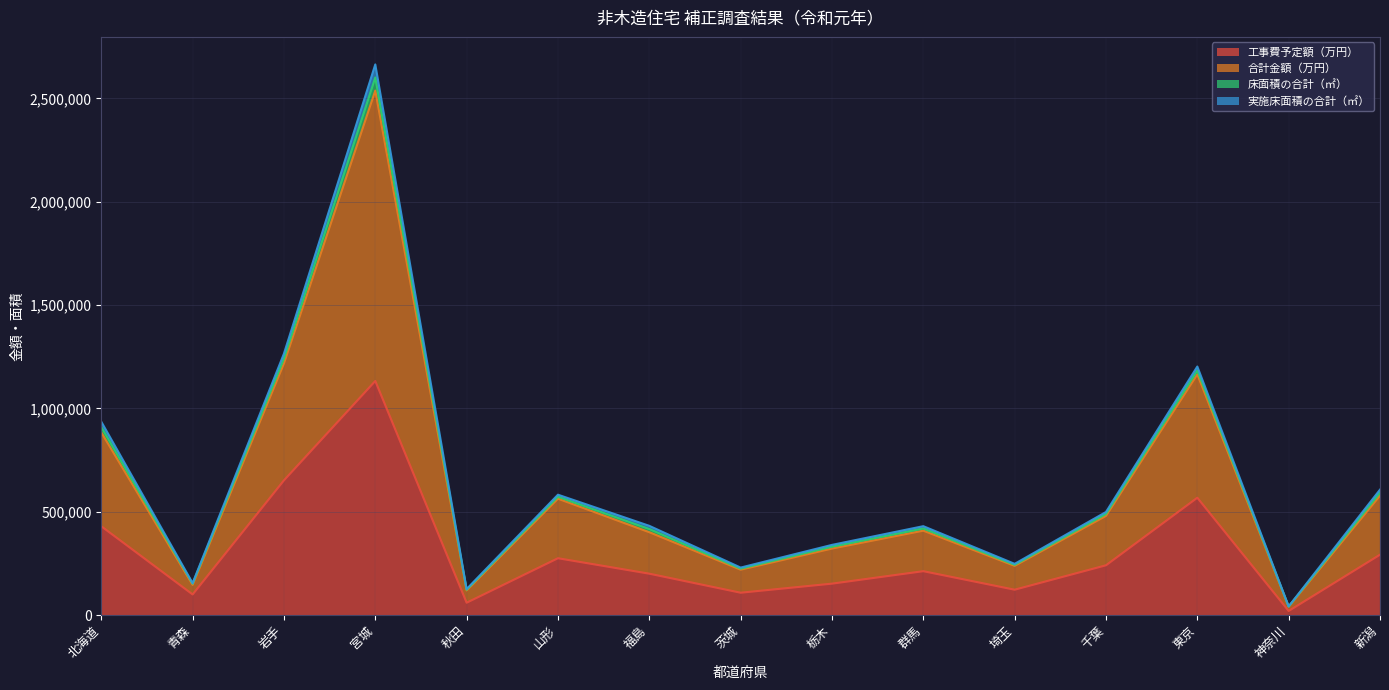

True or false: 合計金額（万円） has more than 2 points higher than both neighbors.

True